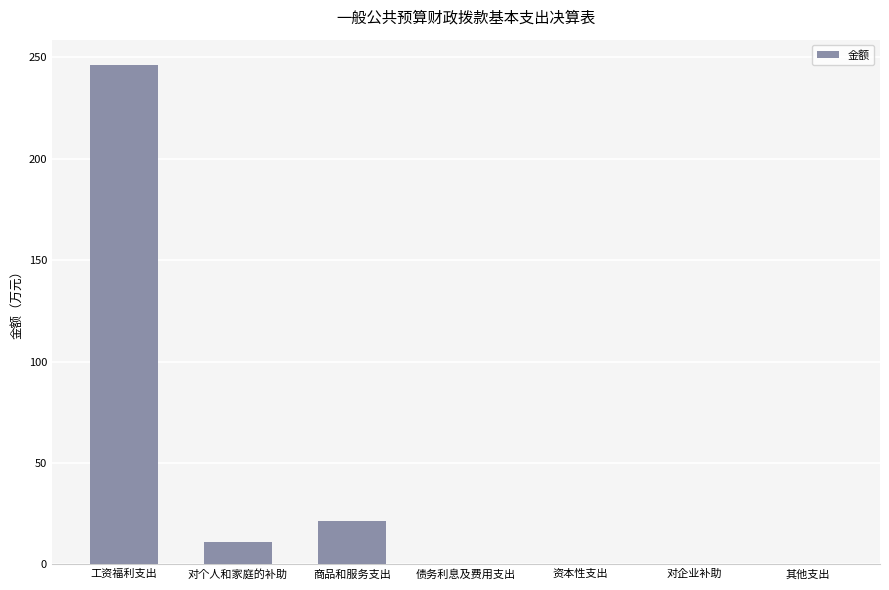

What is the sum of the values at 债务利息及费用支出 and 对个人和家庭的补助?

11.0